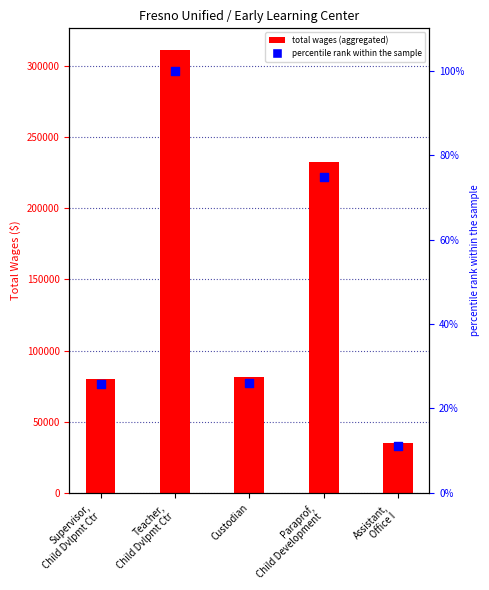

Between Assistant,
Office I and Teacher,
Child Dvlpmt Ctr, which is larger?

Teacher,
Child Dvlpmt Ctr